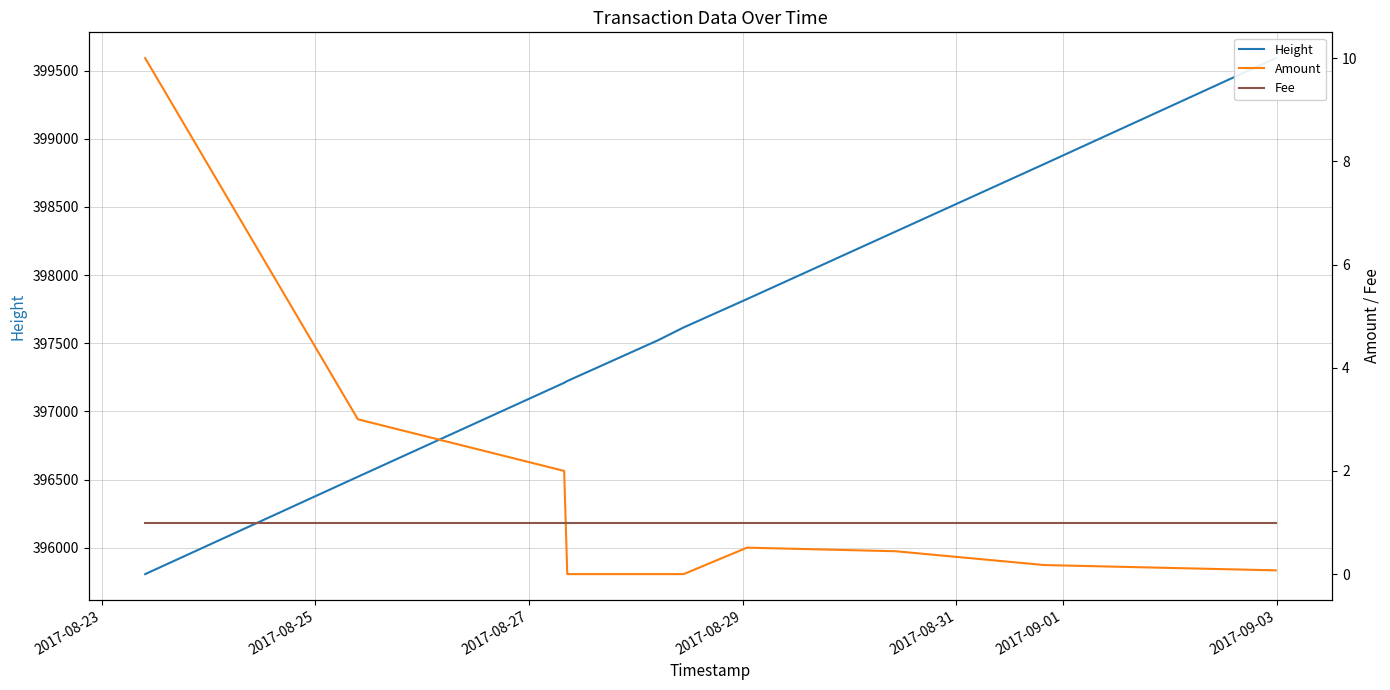

Rank the series at 2017-09-03 from lowest to highest value.

Amount, Fee, Height